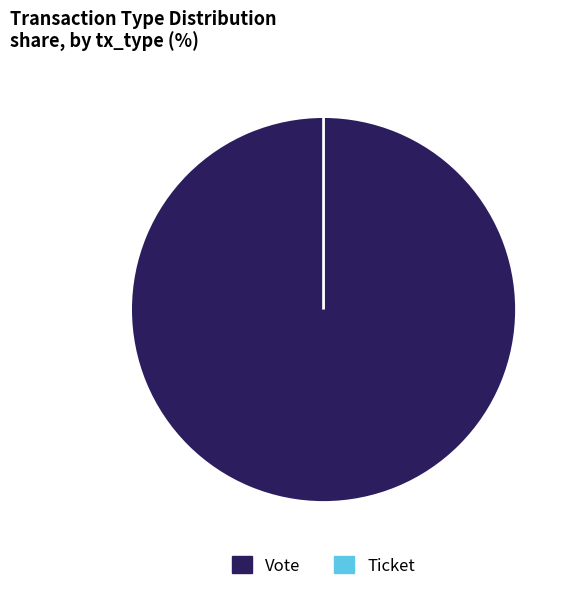

Which category has the biggest portion of the pie?

Vote